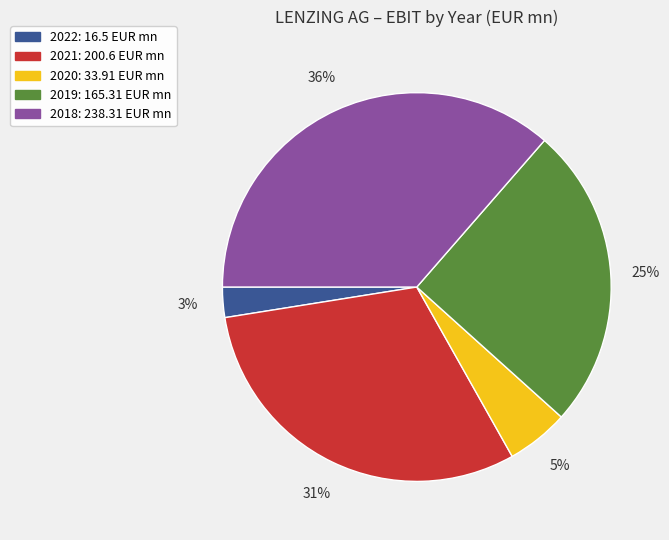

True or false: 2022 accounts for 3% of the total.

True